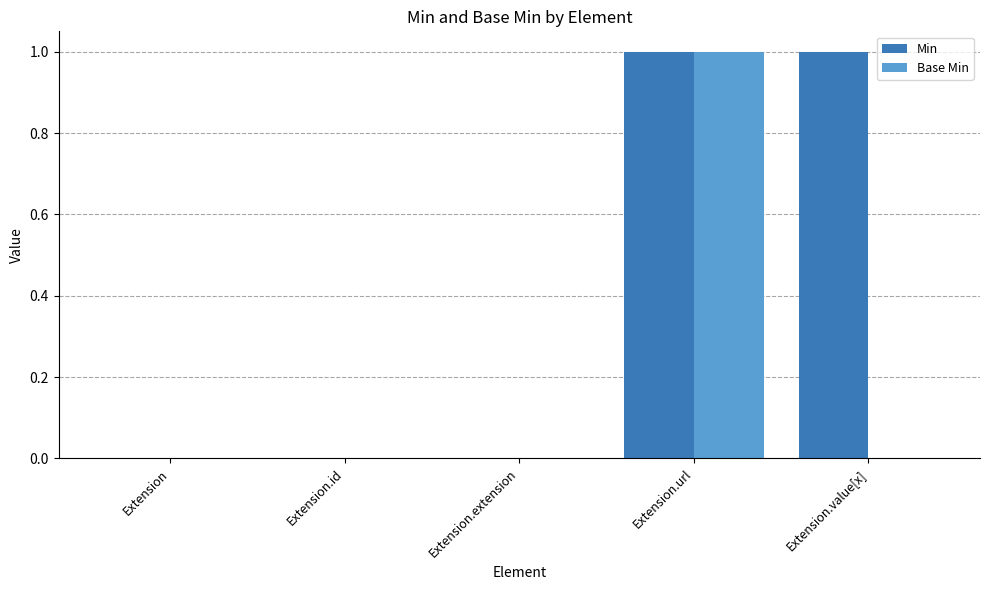

At which category is the sum across all series the highest?

Extension.url